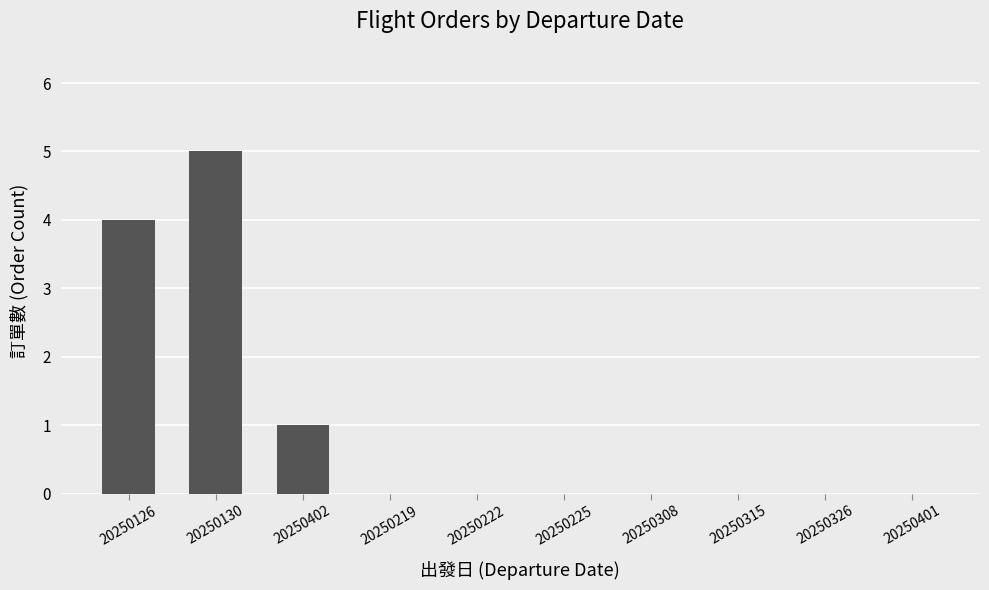

Reading left to right, extract all data points from this chart.

20250126=4	20250130=5	20250402=1	20250219=0	20250222=0	20250225=0	20250308=0	20250315=0	20250326=0	20250401=0